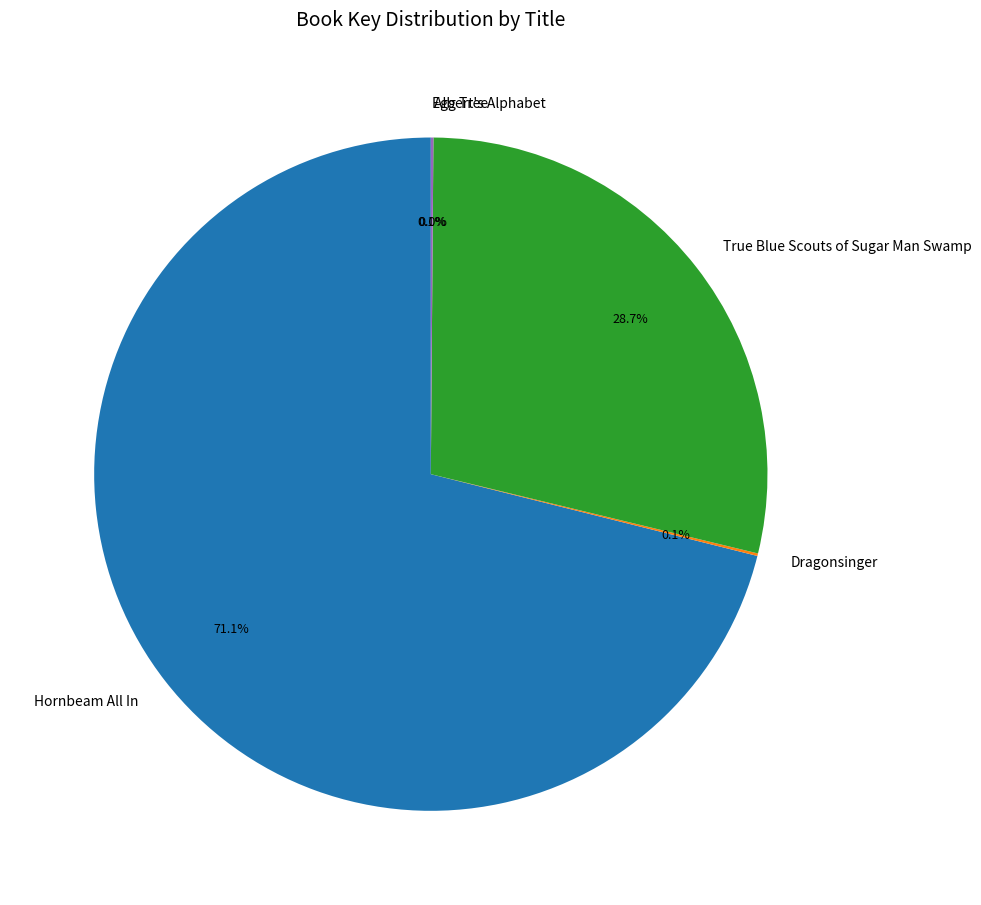

Is it true that Hornbeam All In is 80% of the pie?

False